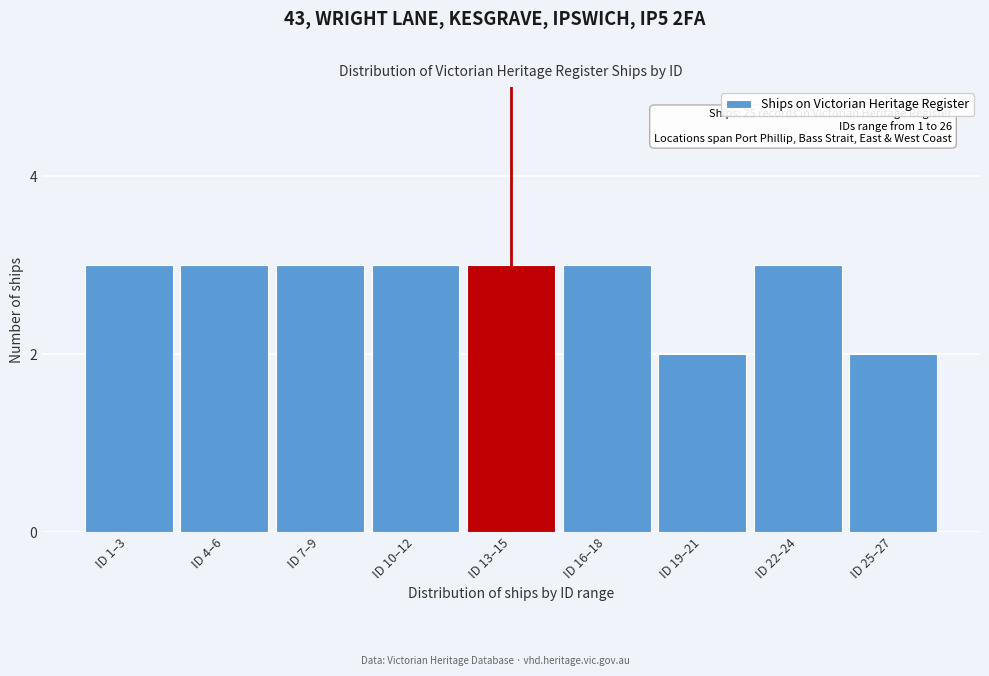

Reading left to right, list all the values displayed in this chart.

ID 1–3=3	ID 4–6=3	ID 7–9=3	ID 10–12=3	ID 13–15=3	ID 16–18=3	ID 19–21=2	ID 22–24=3	ID 25–27=2